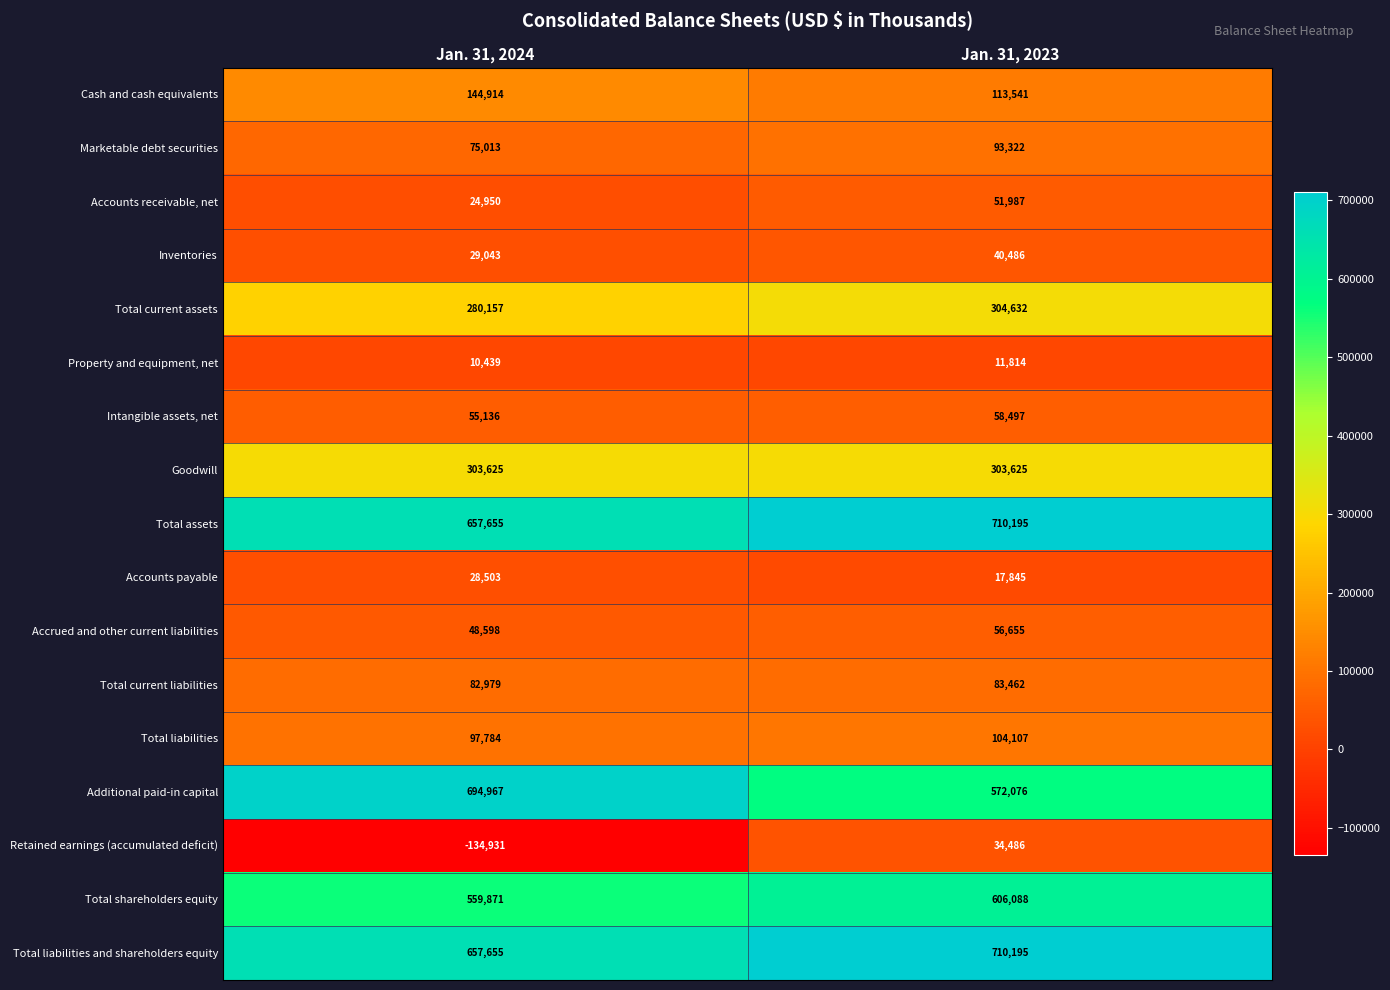

Rank the categories by Total current liabilities value from highest to lowest.

Jan. 31, 2023, Jan. 31, 2024